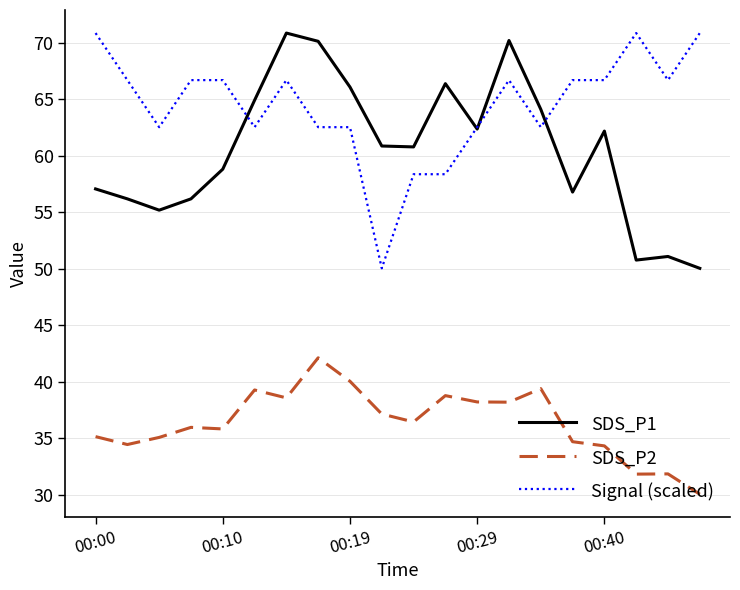

How many lines are shown in the chart?

3